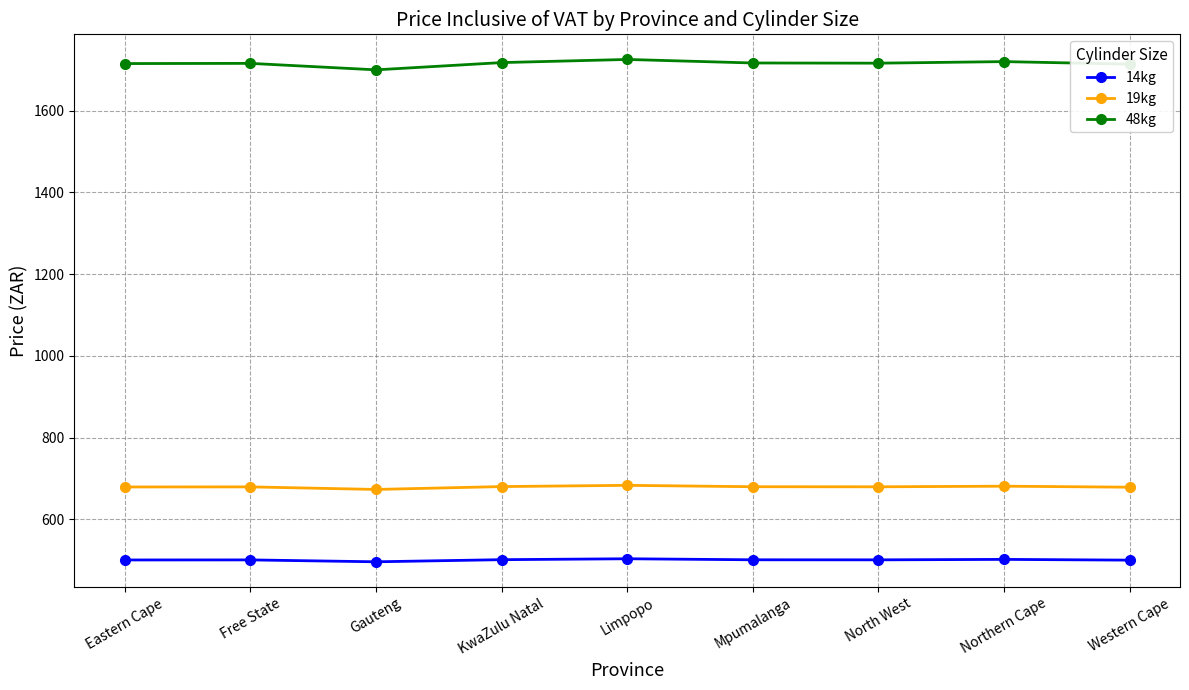

At Northern Cape, list the series in order from smallest to largest.

14kg, 19kg, 48kg